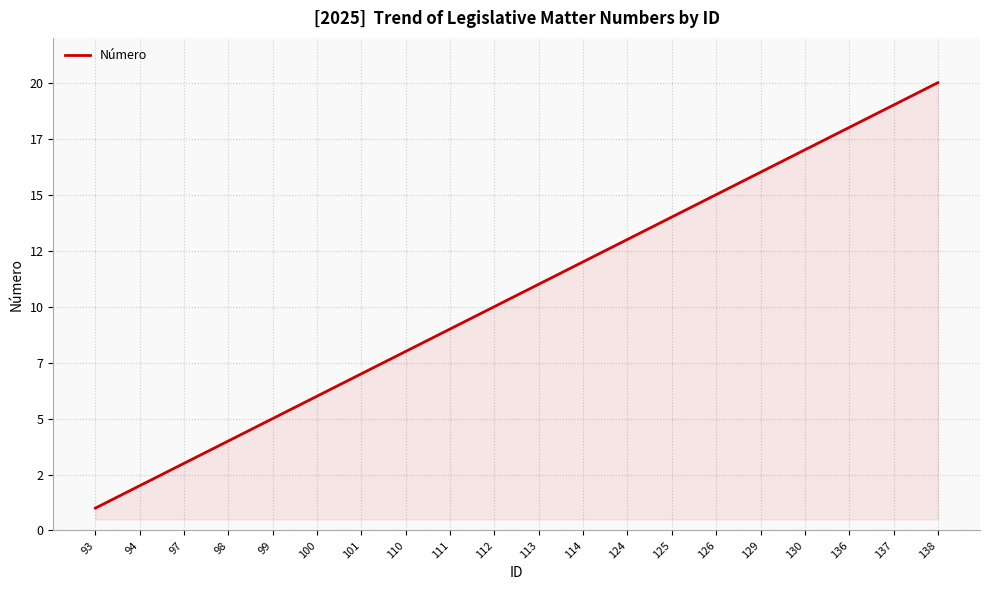

Does the chart have visible grid lines?

Yes